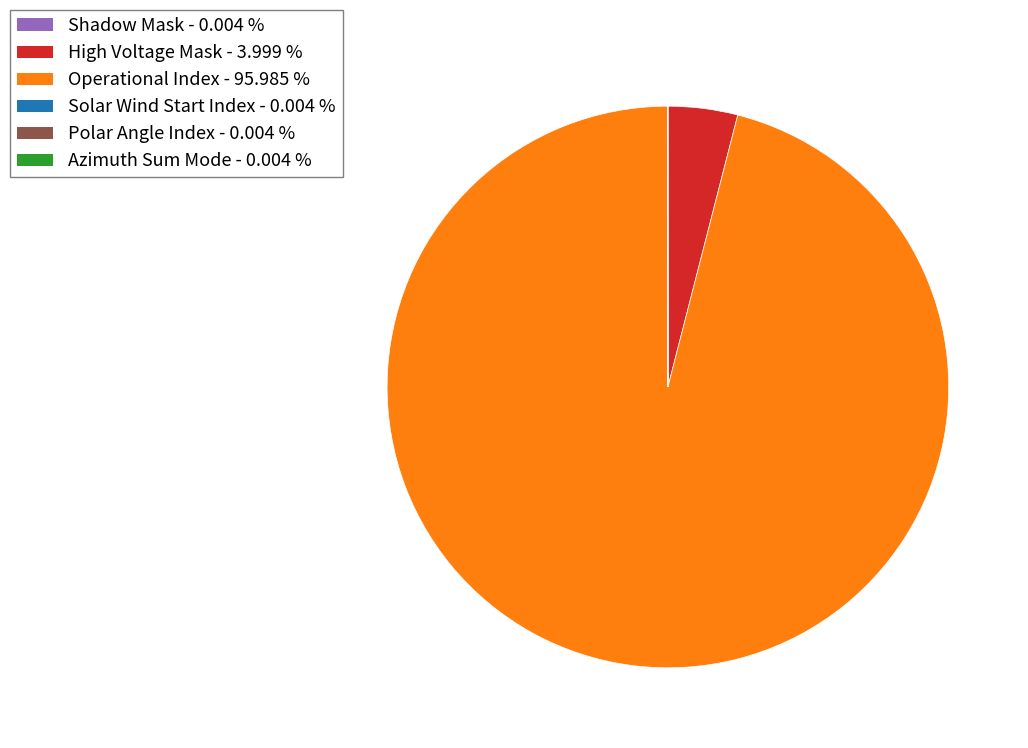

Is there any slice that represents more than half of the pie?

Yes